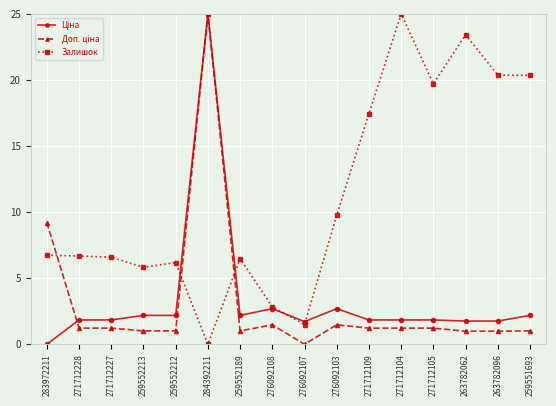

Which category has the highest value in the Залишок series?

271712104